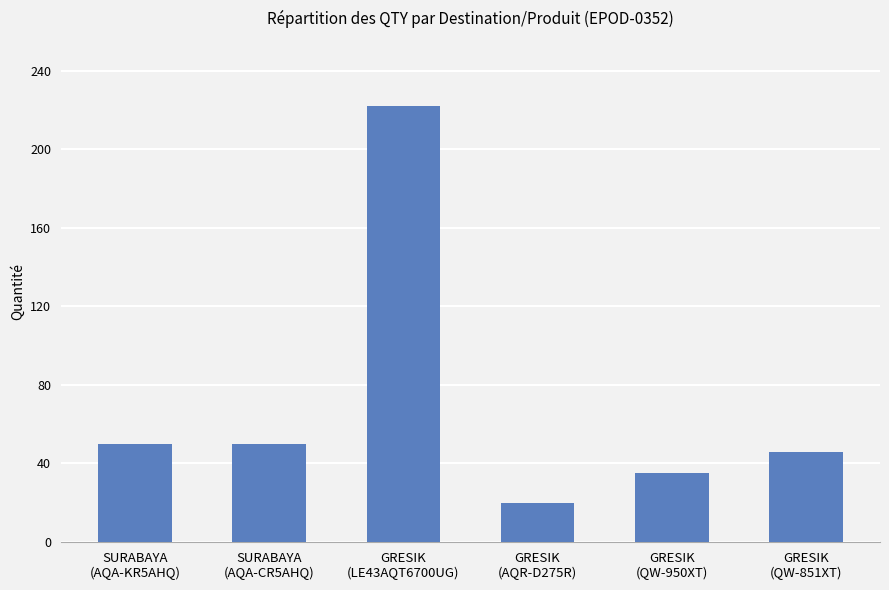

What position from the right is GRESIK
(QW-950XT)?

2